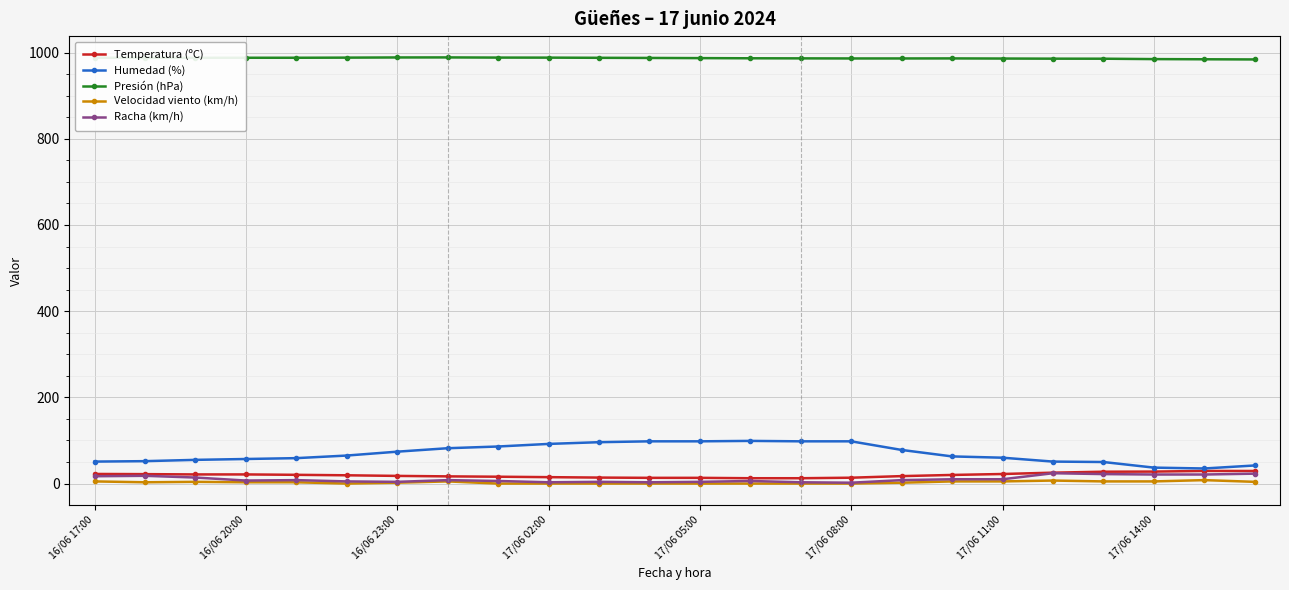

At how many categories does at least one series exceed 443?

24